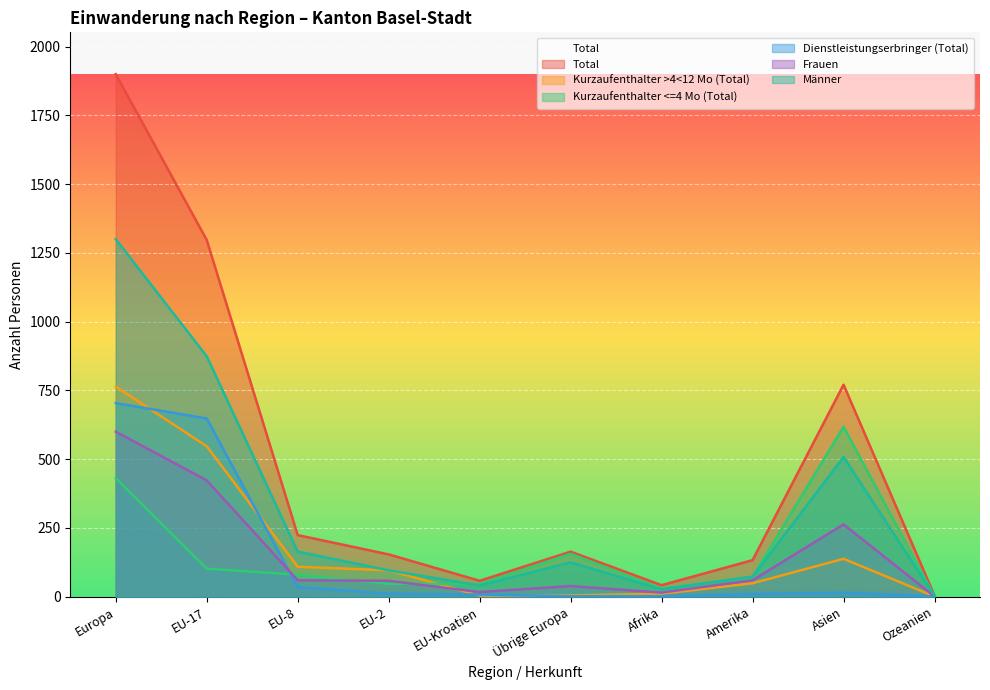

How many lines are shown in the chart?

6